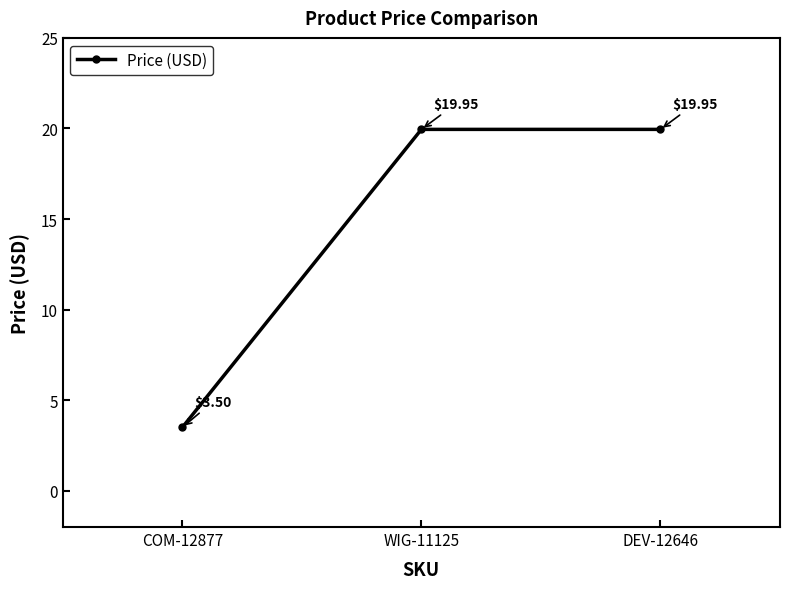

What is the ratio of the value at DEV-12646 to the value at COM-12877?

5.7